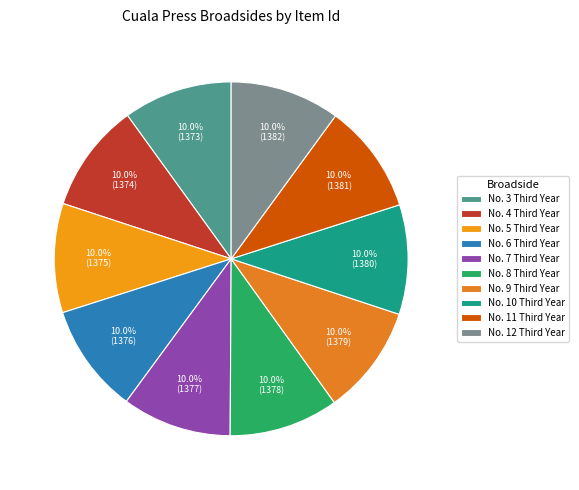

How many segments does this pie chart have?

10